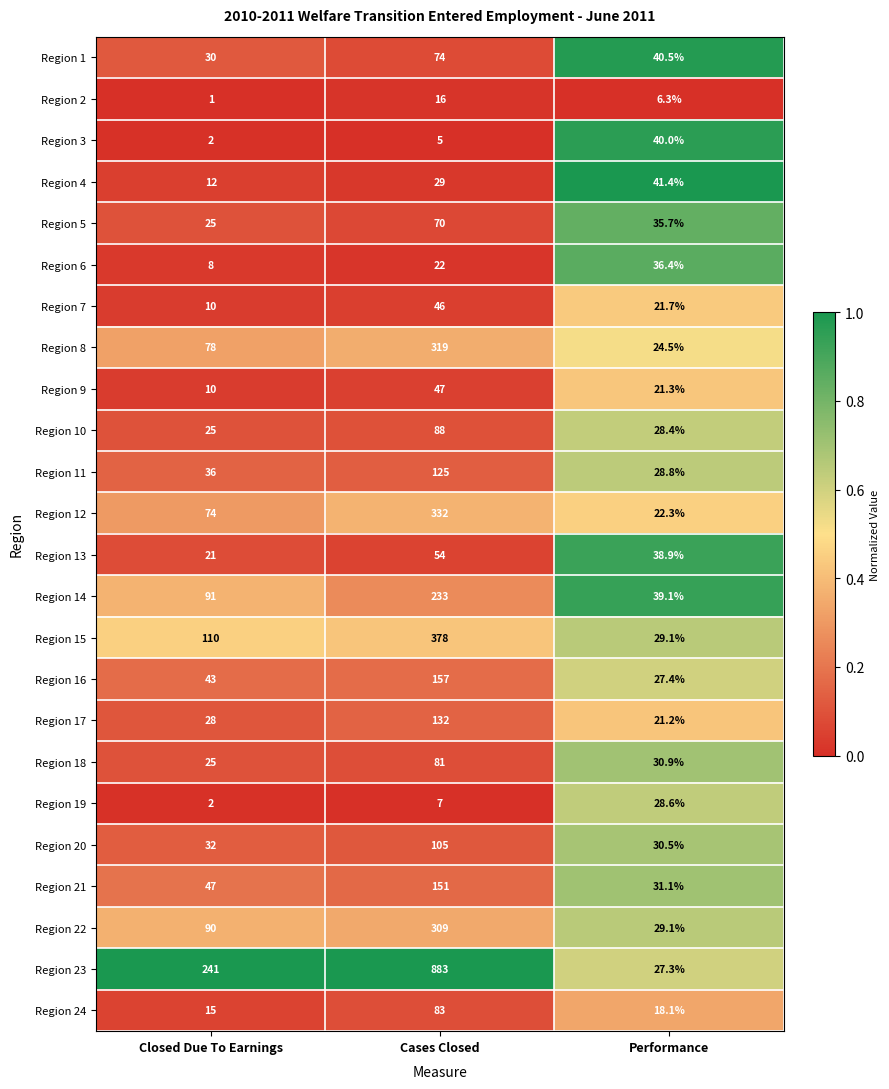

Is the value of Region 17 at Performance greater than the value of Region 15 at Closed Due To Earnings?

No